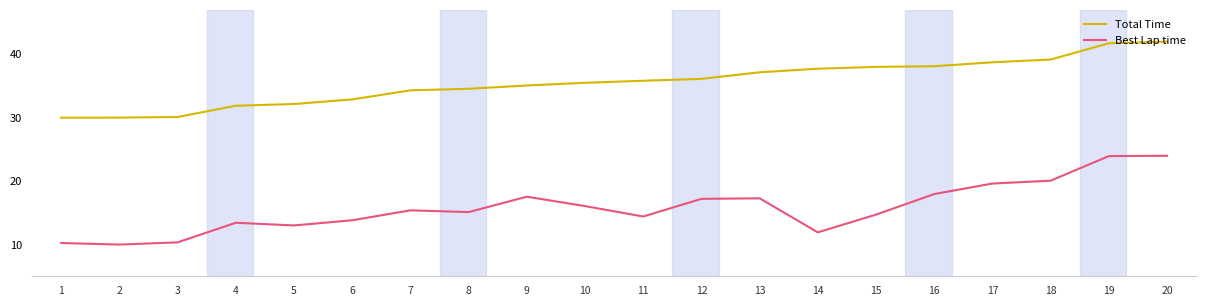

Read the Total Time value at 13.

37.2